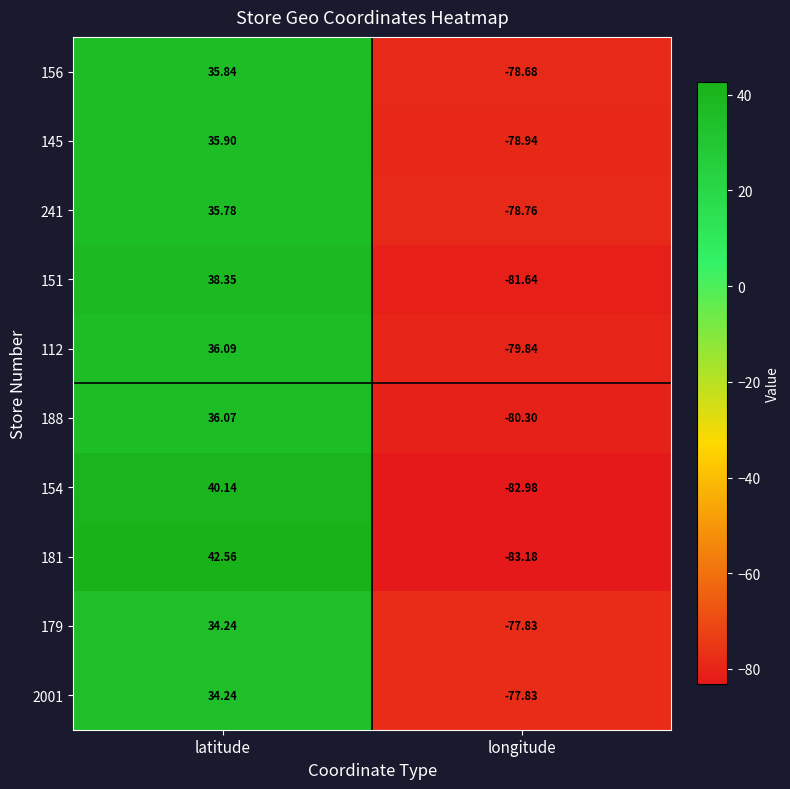

What is the maximum value shown in the chart?

42.6